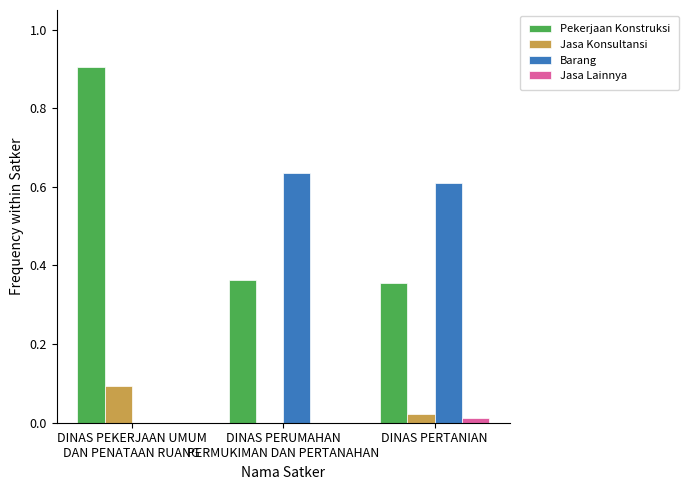

Does the chart contain stacked bars?

No